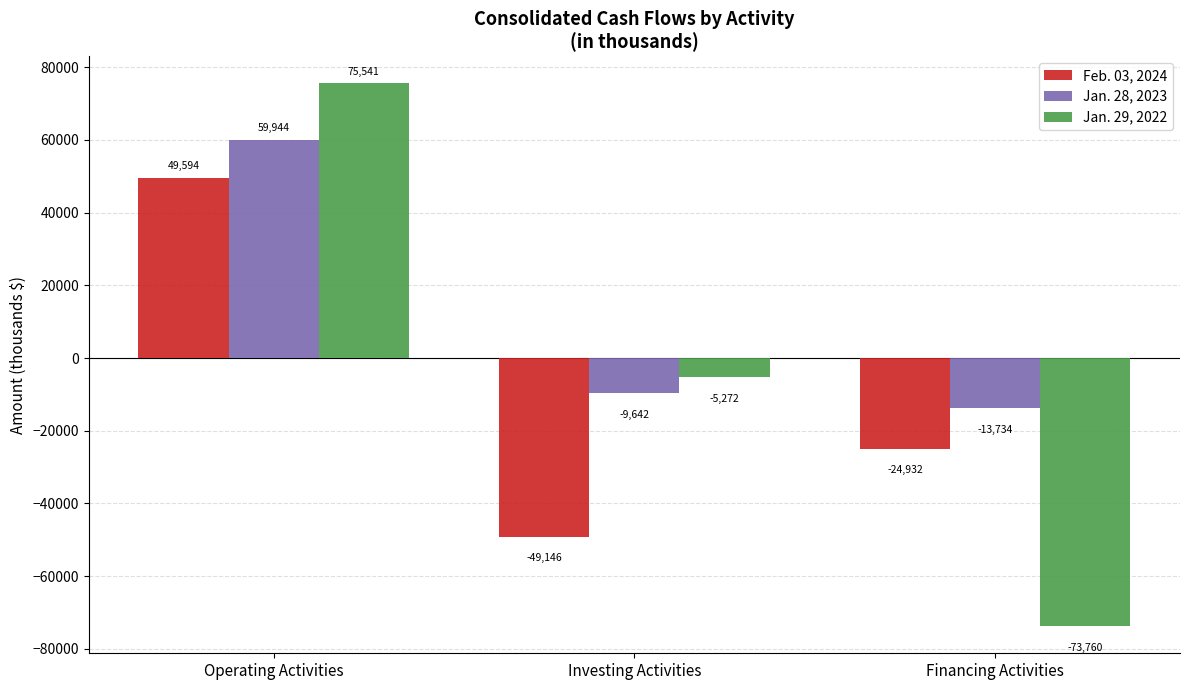

How many negative values does the Jan. 28, 2023 series have?

2